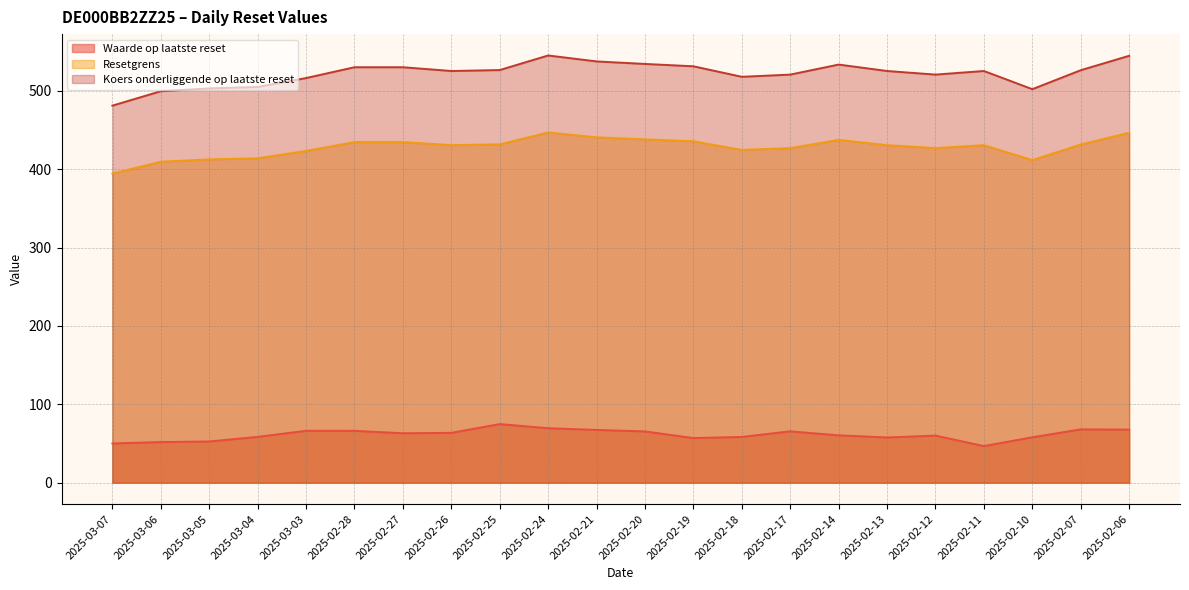

What is the difference between the maximum and minimum values in the Resetgrens series?

52.5